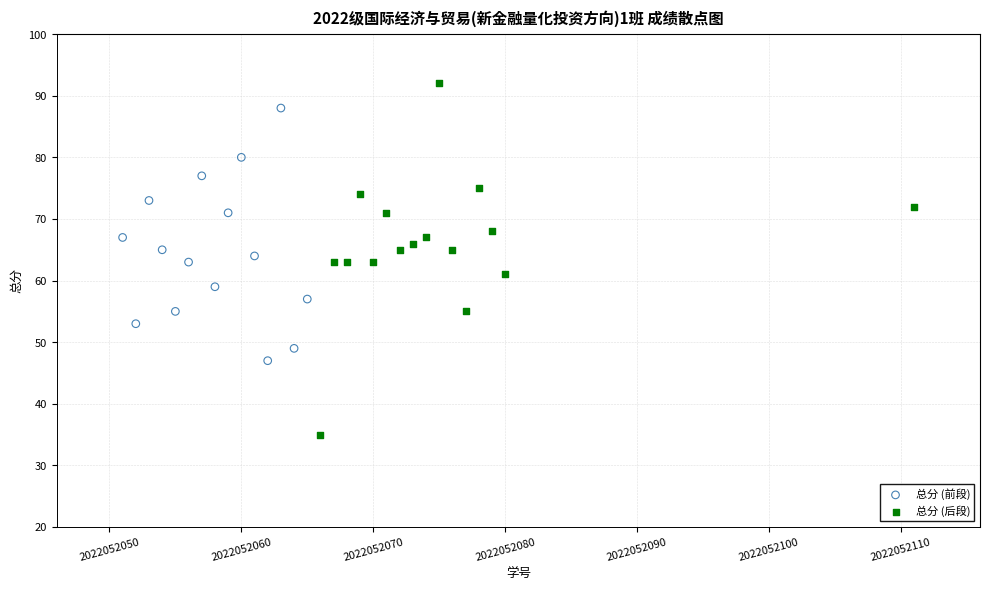

Which series contains the highest Y value?

总分 (后段)